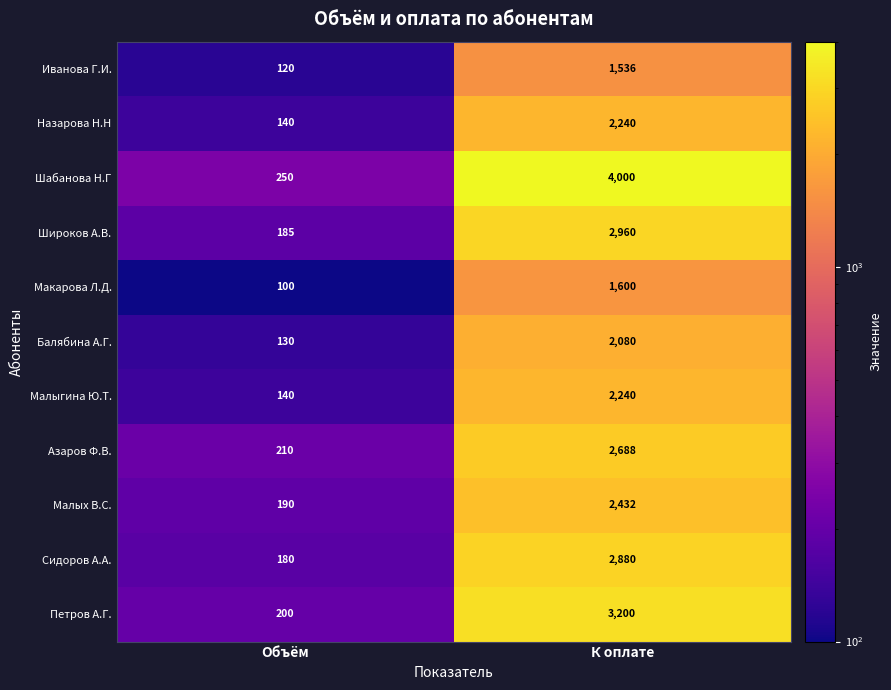

Which series has the largest total across all categories?

Шабанова Н.Г